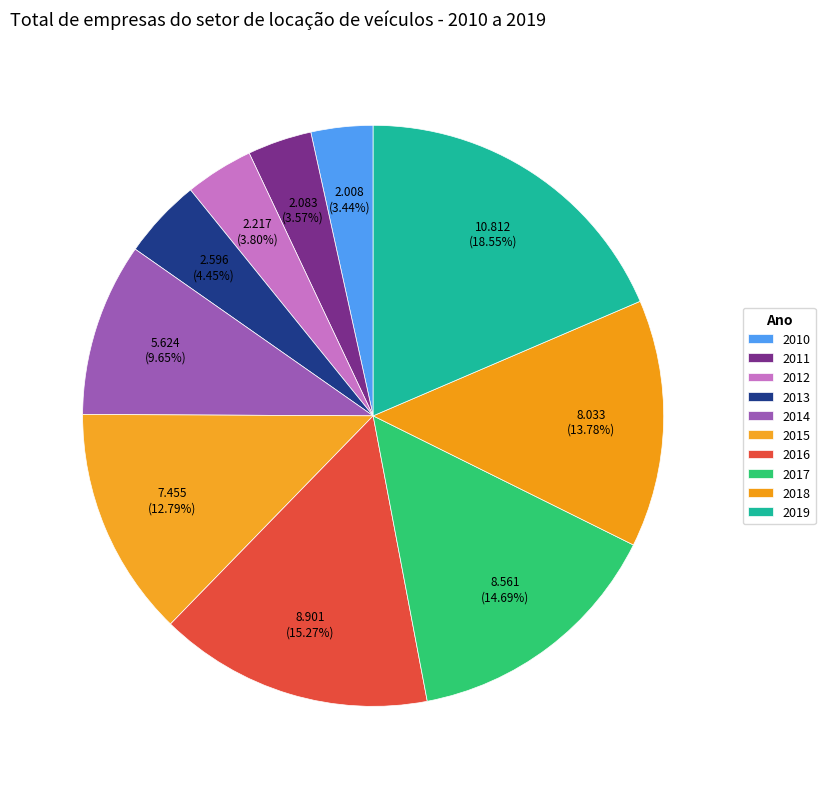

What percentage is the 2019 slice, to the nearest percent?

19%